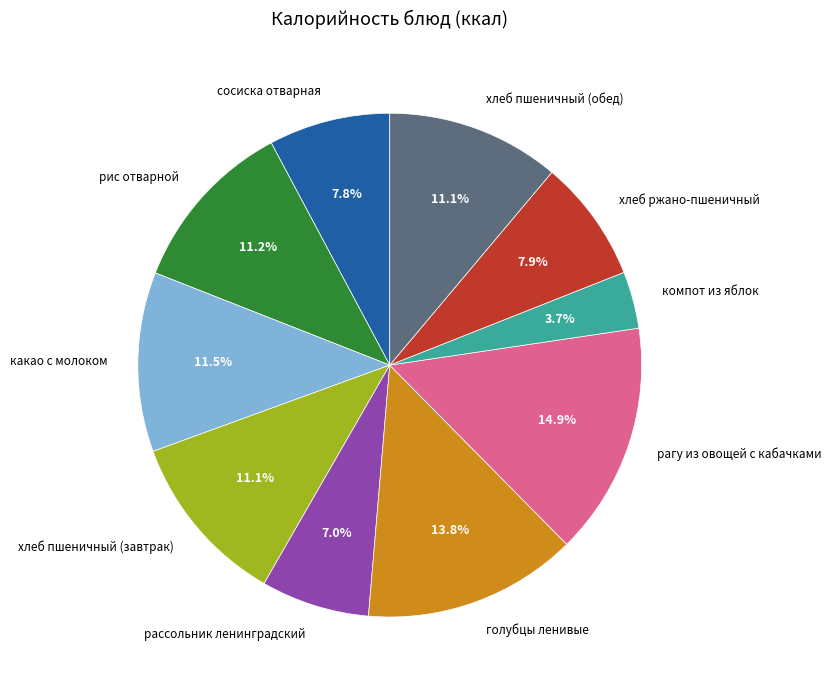

What is the ratio of the value at рассольник ленинградский to the value at компот из яблок?

1.9